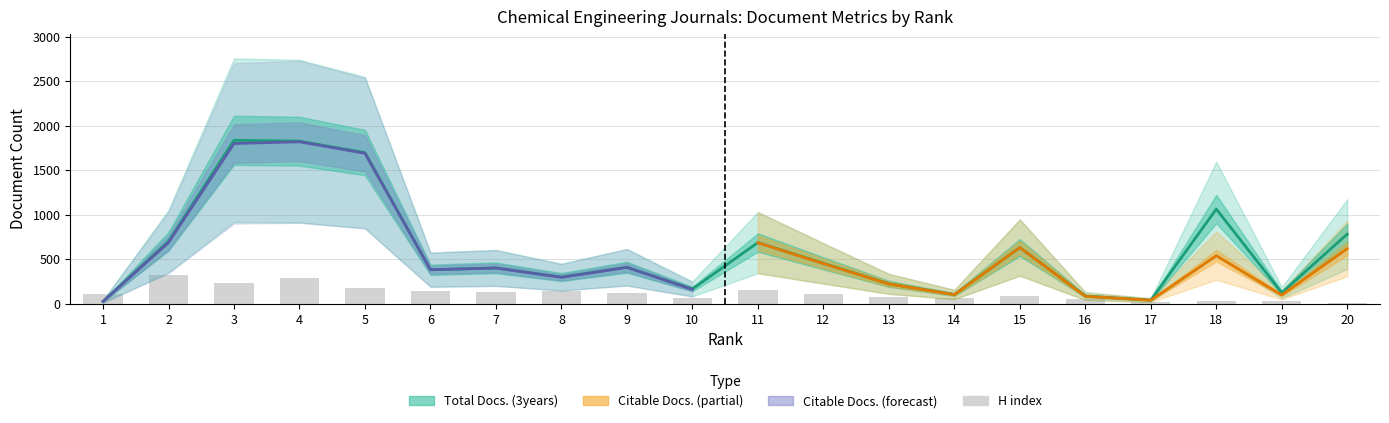

Is it true that H index equals 43 at 15?

False